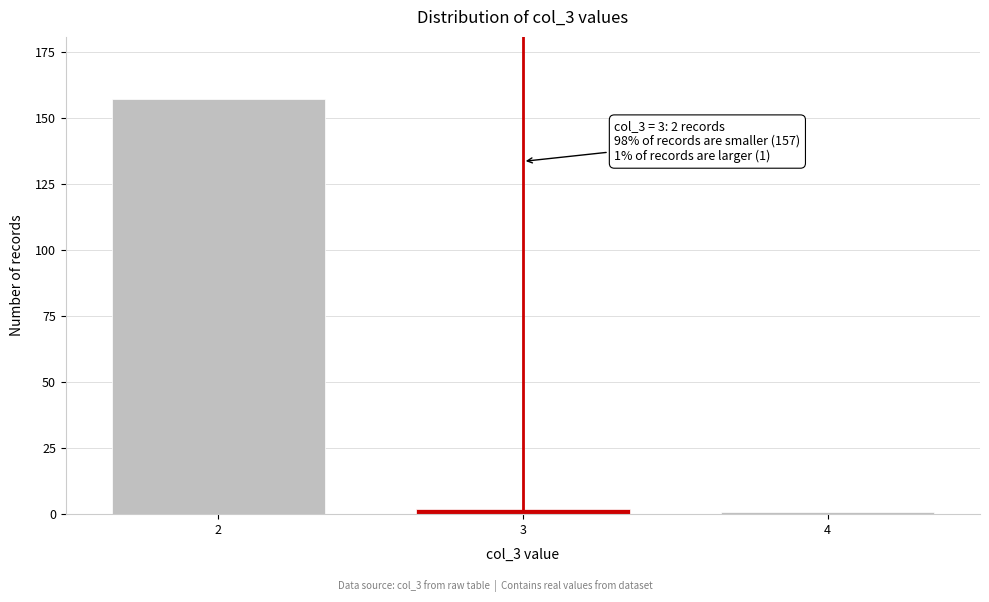

Reading left to right, extract all data points from this chart.

157	2	1